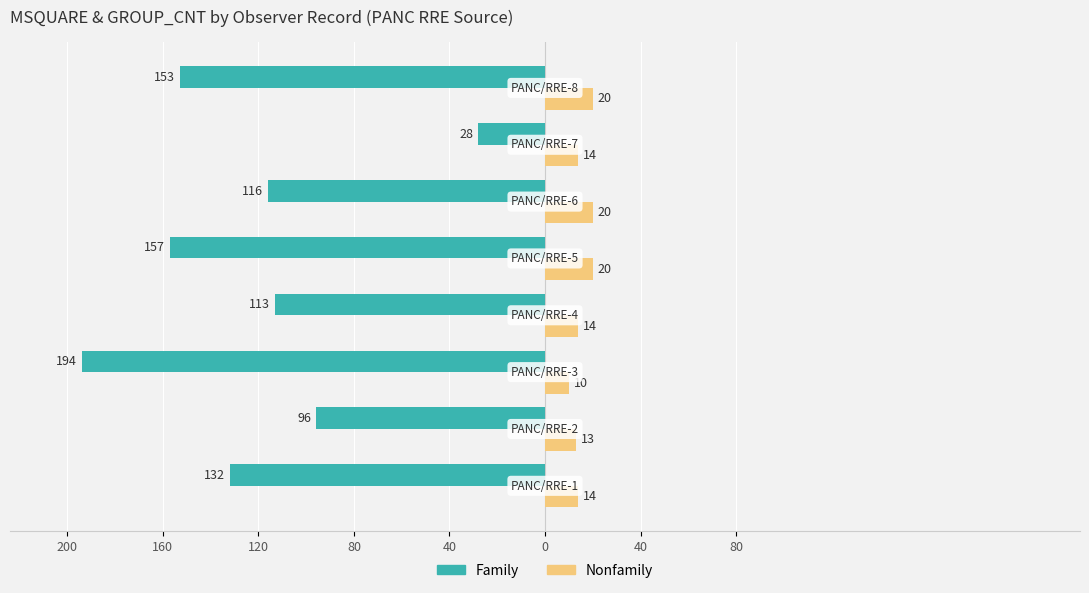

Reading left to right, what are all the values shown in this chart?

Family: 200=-132	160=-96	120=-194	80=-113	40=-157	0=-116	40=-28	80=-153
Nonfamily: 200=14	160=13	120=10	80=14	40=20	0=20	40=14	80=20